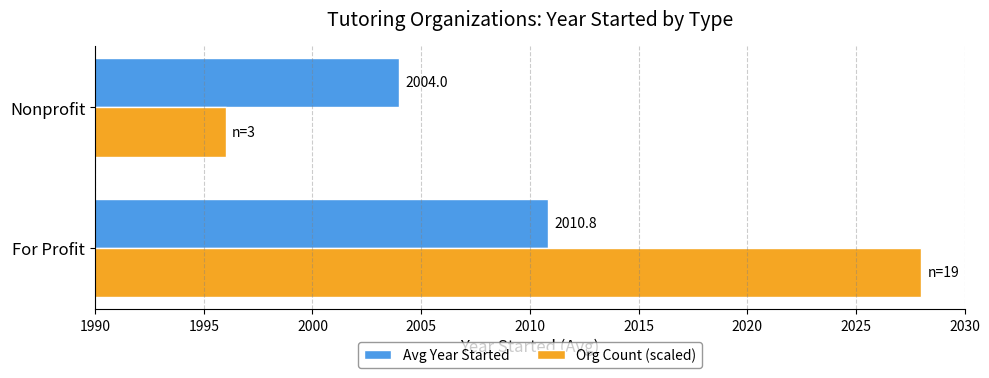

The value of Org Count (scaled) at For Profit is 2028.0. True or false?

True